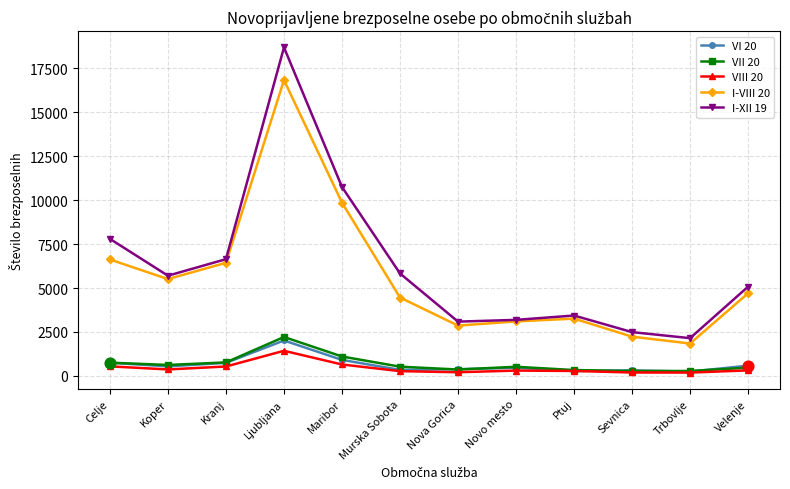

Which series has the widest spread of values?

I-XII 19